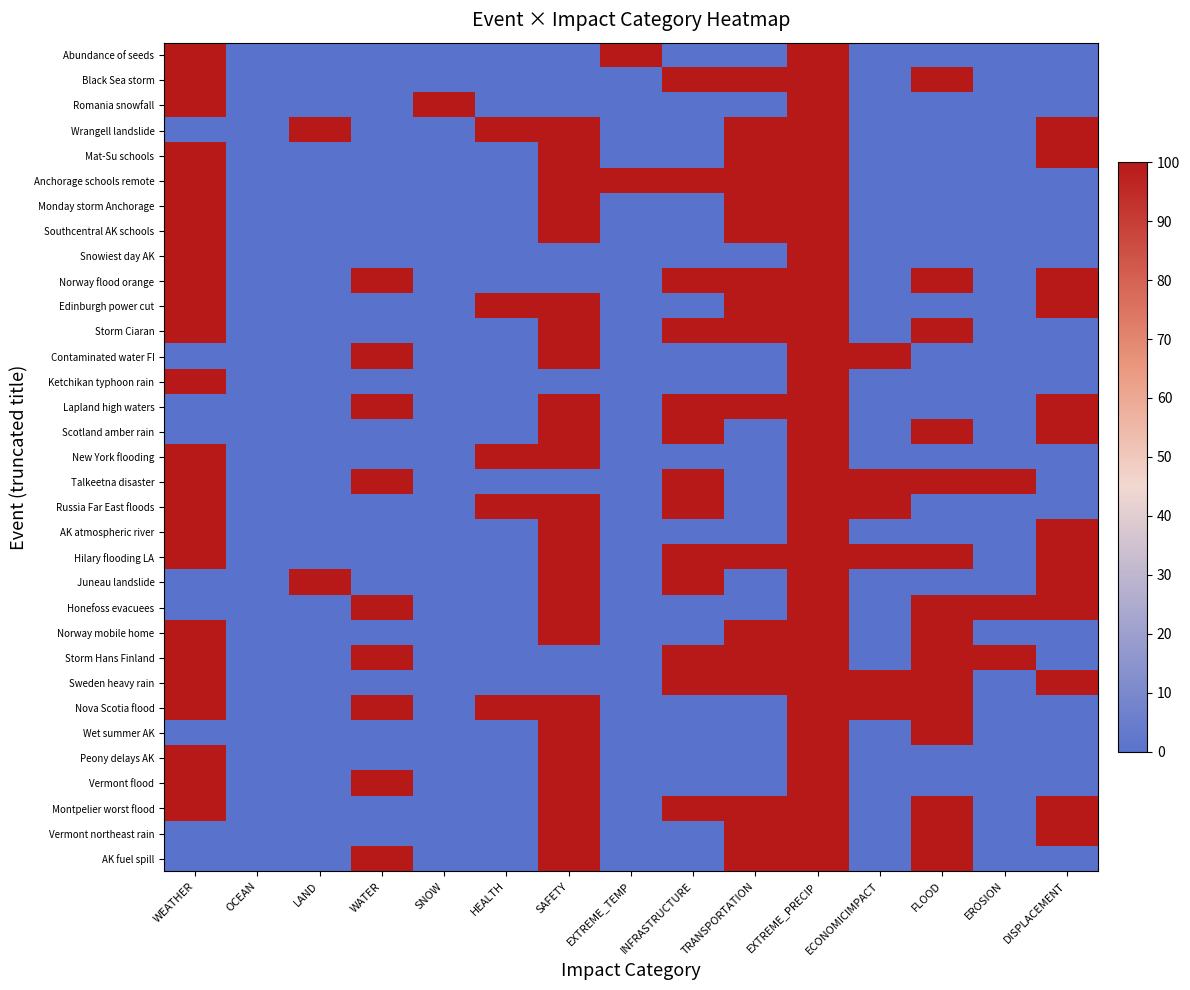

At how many categories does at least one series exceed 13?

14